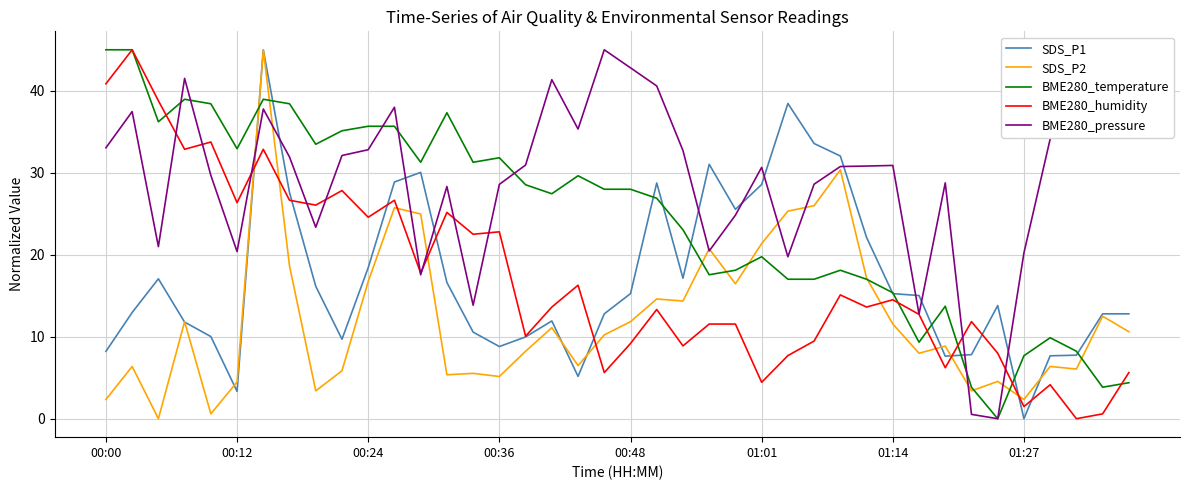

True or false: BME280_temperature and SDS_P2 cross at least once.

True